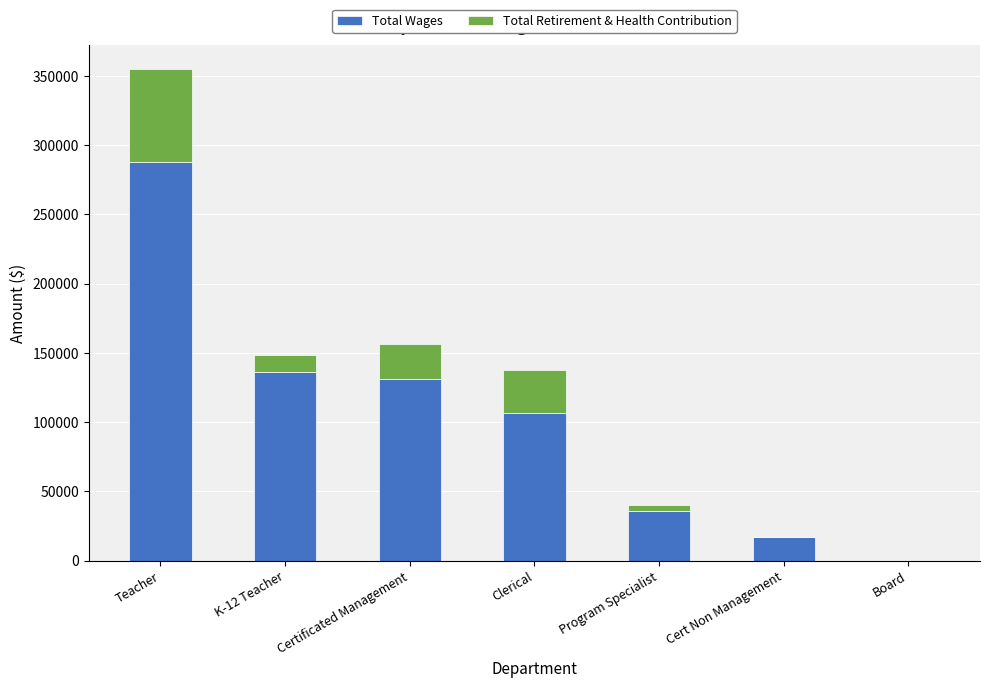

What are all the series names shown in the legend?

Total Wages, Total Retirement & Health Contribution